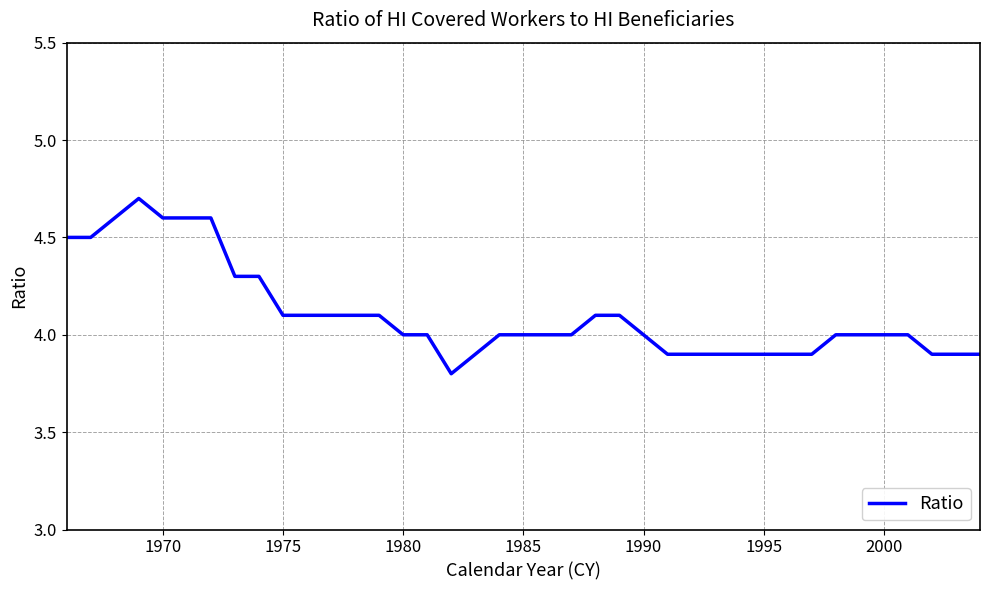

Reading left to right, list all the values displayed in this chart.

4.5	4.5	4.6	4.7	4.6	4.6	4.6	4.3	4.3	4.1	4.1	4.1	4.1	4.1	4.0	4.0	3.8	3.9	4.0	4.0	4.0	4.0	4.1	4.1	4.0	3.9	3.9	3.9	3.9	3.9	3.9	3.9	4.0	4.0	4.0	4.0	3.9	3.9	3.9